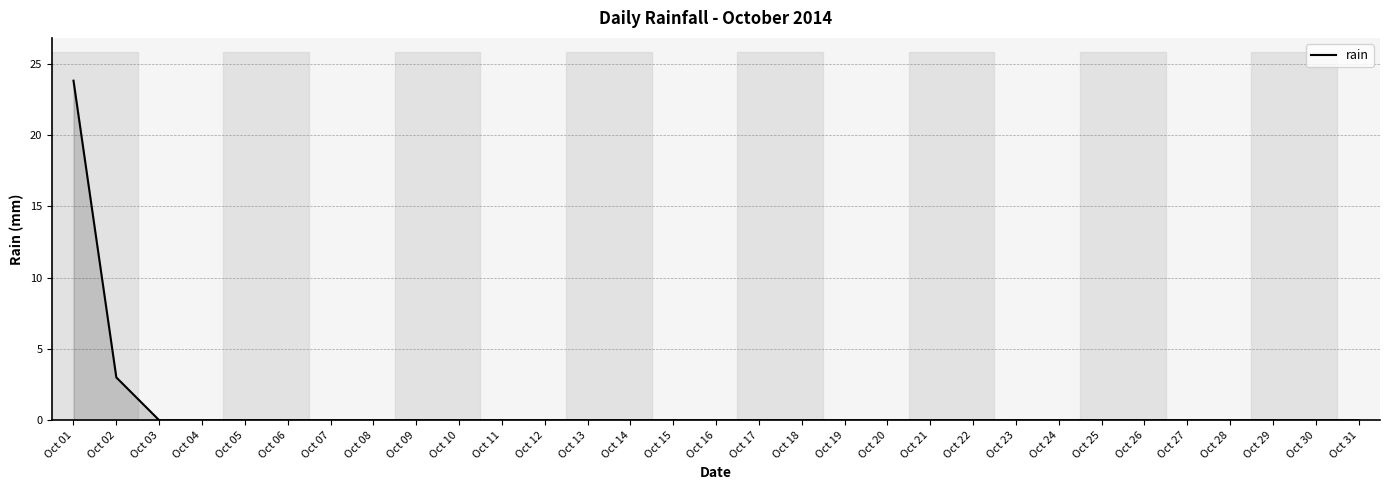

At which label is the value closest to 11?

Oct 02